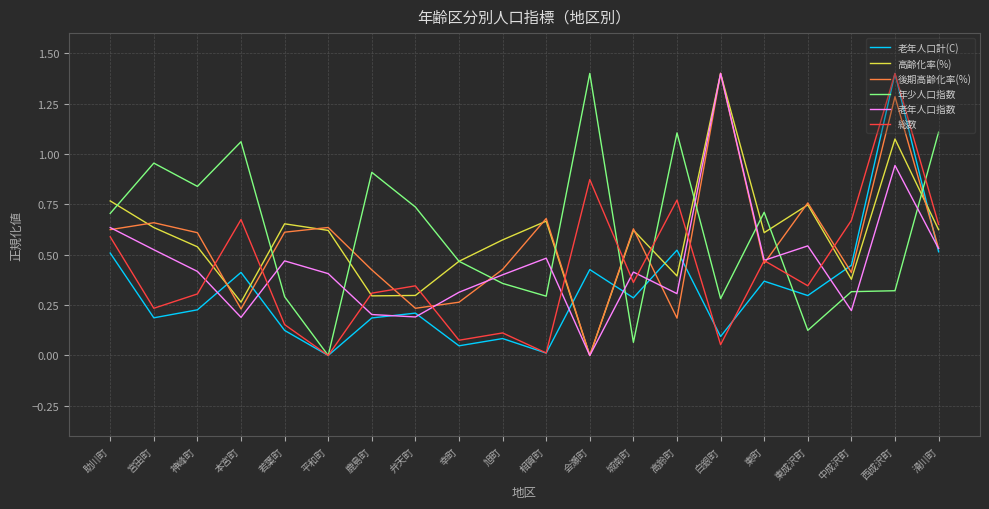

Is it true that 総数 equals 0.7 at 滑川町?

True